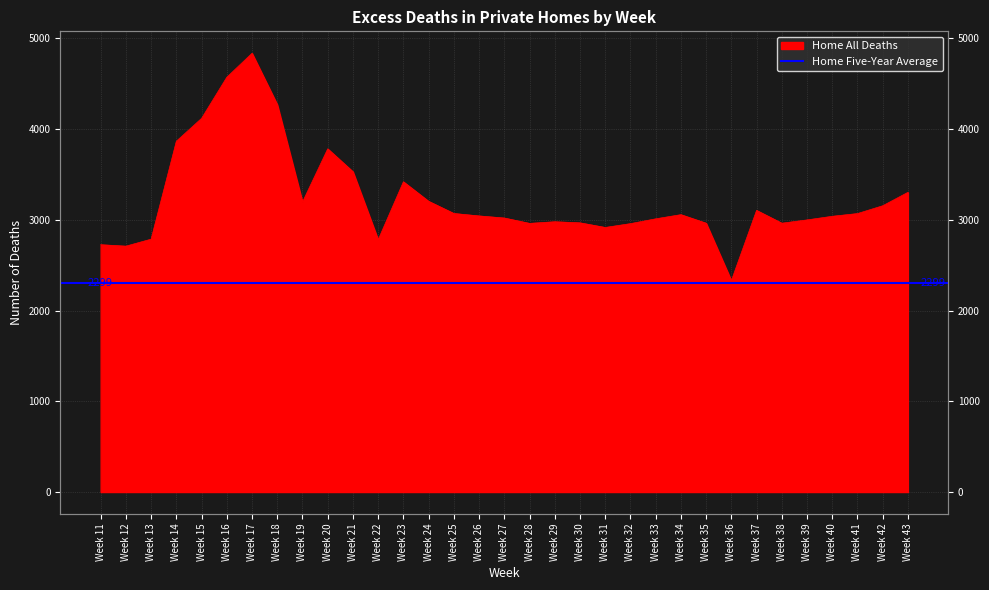

How many interior local valleys (lower than both neighbors) does the data have?

7